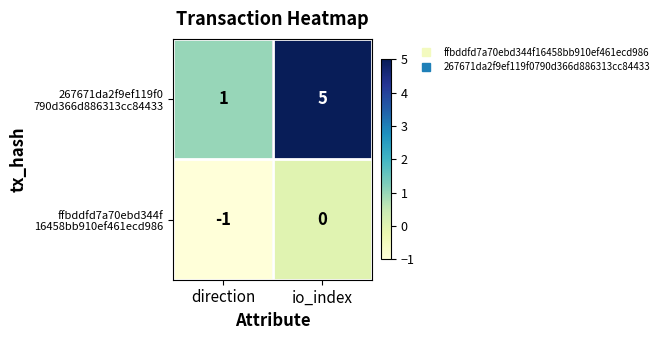

Which category has the highest value across all series?

io_index